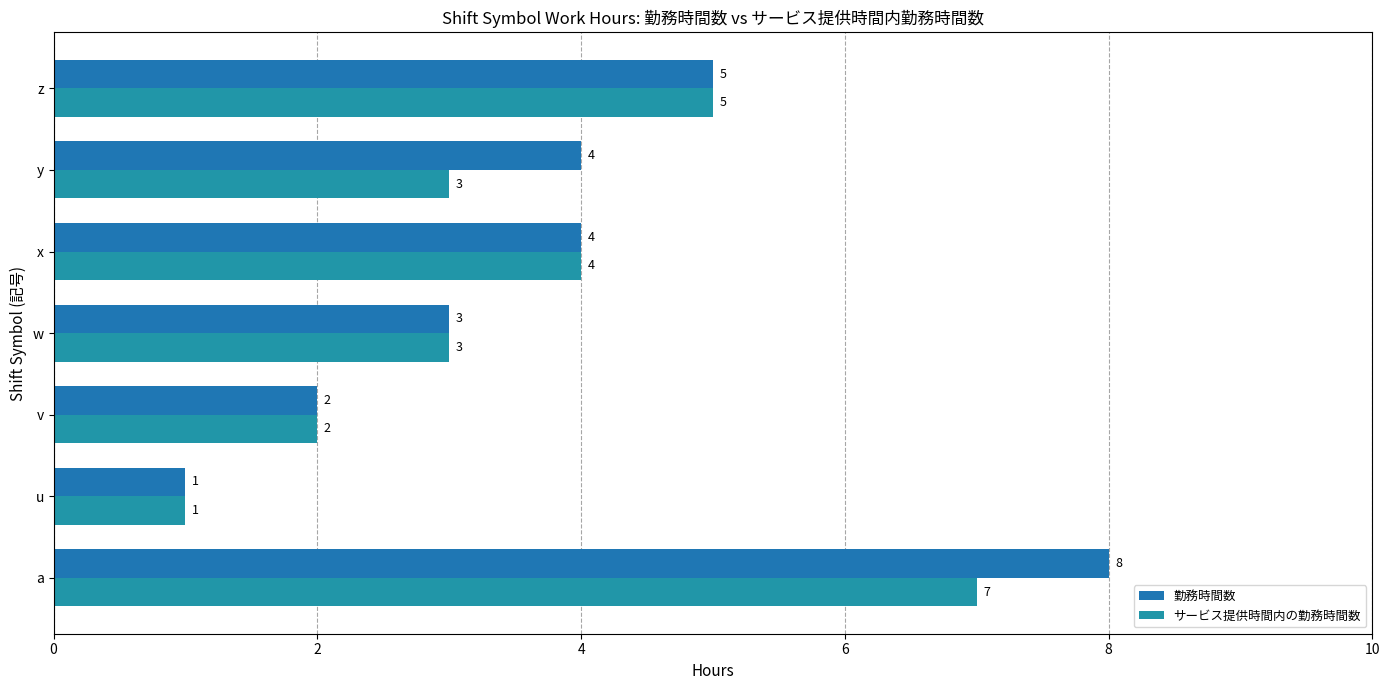

How many distinct data groups are displayed?

2